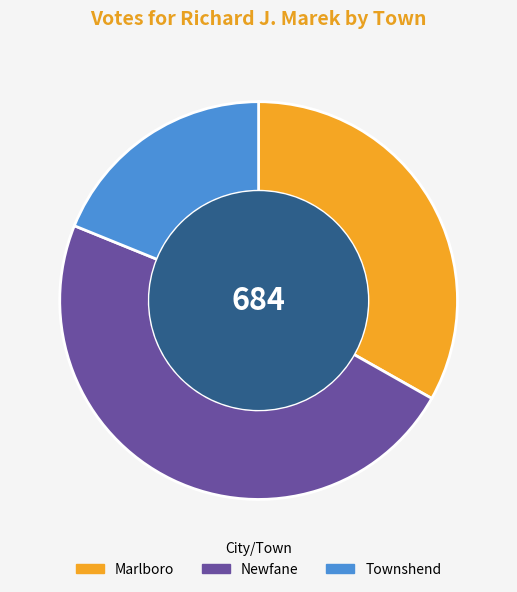

Combined, what portion of the pie is Newfane and Townshend?

66.8%